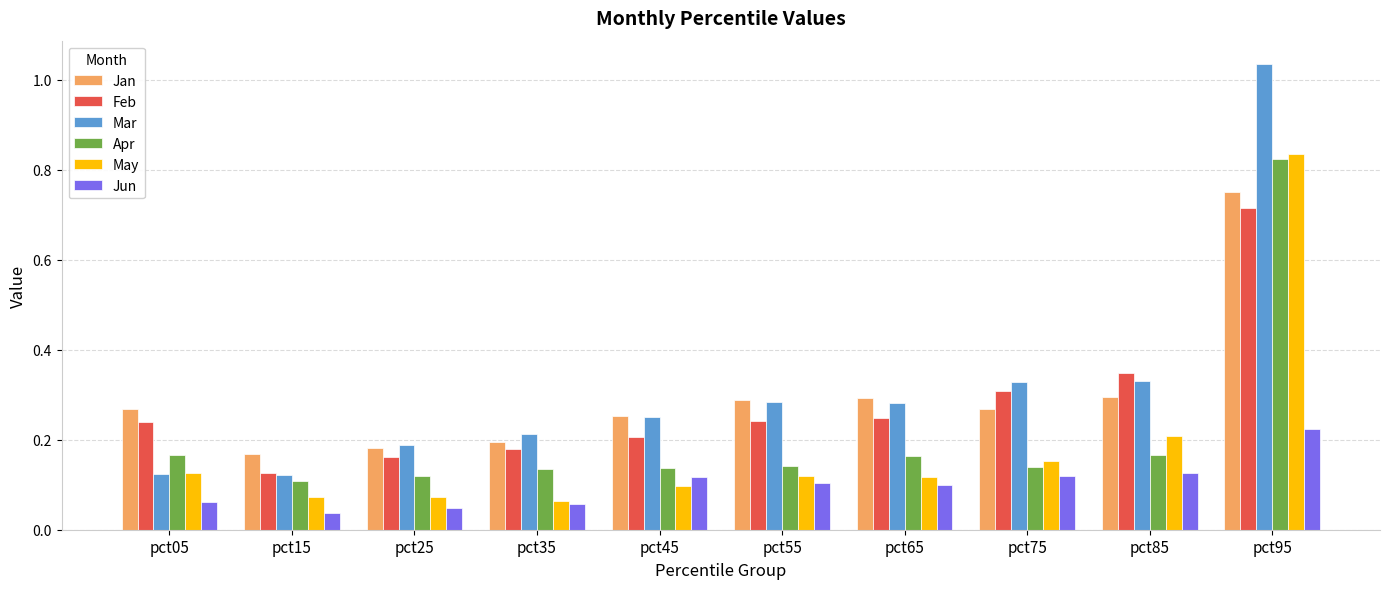

What is the sum of all Jan values?

3.0